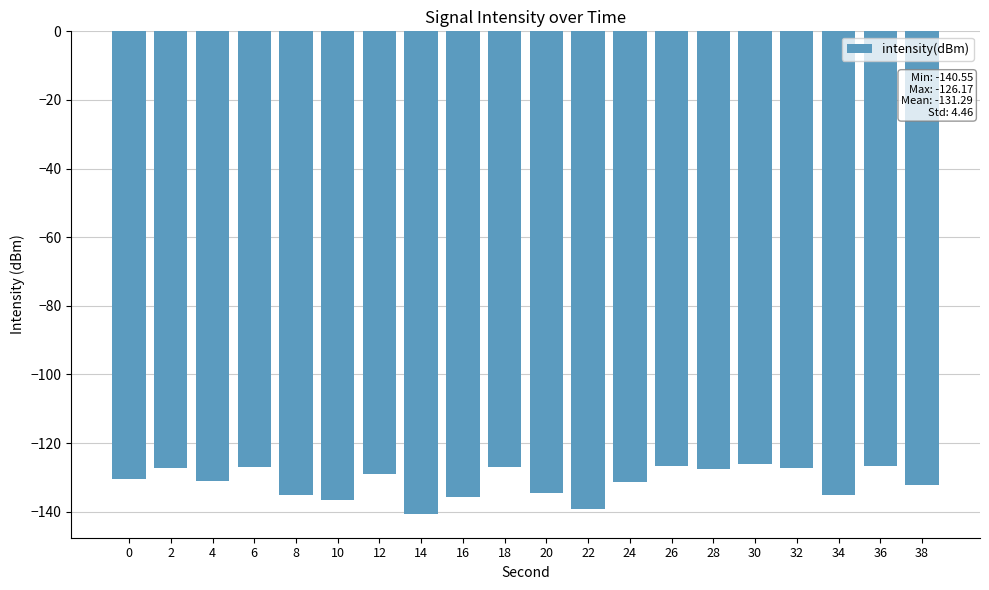

Which has a higher value, 14 or 38?

38